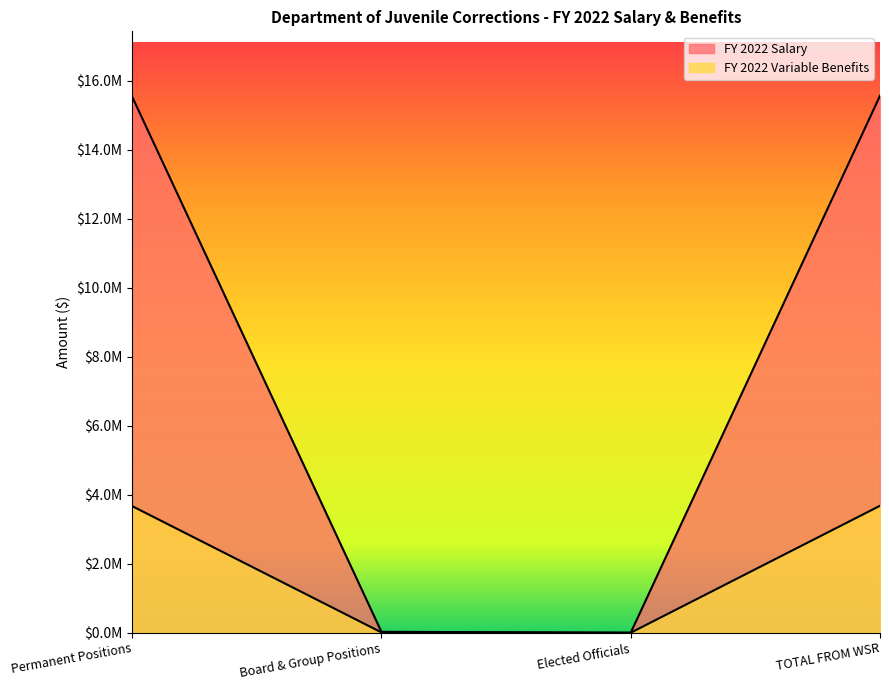

Rank the series at TOTAL FROM WSR from lowest to highest value.

FY 2022 Variable Benefits, FY 2022 Salary